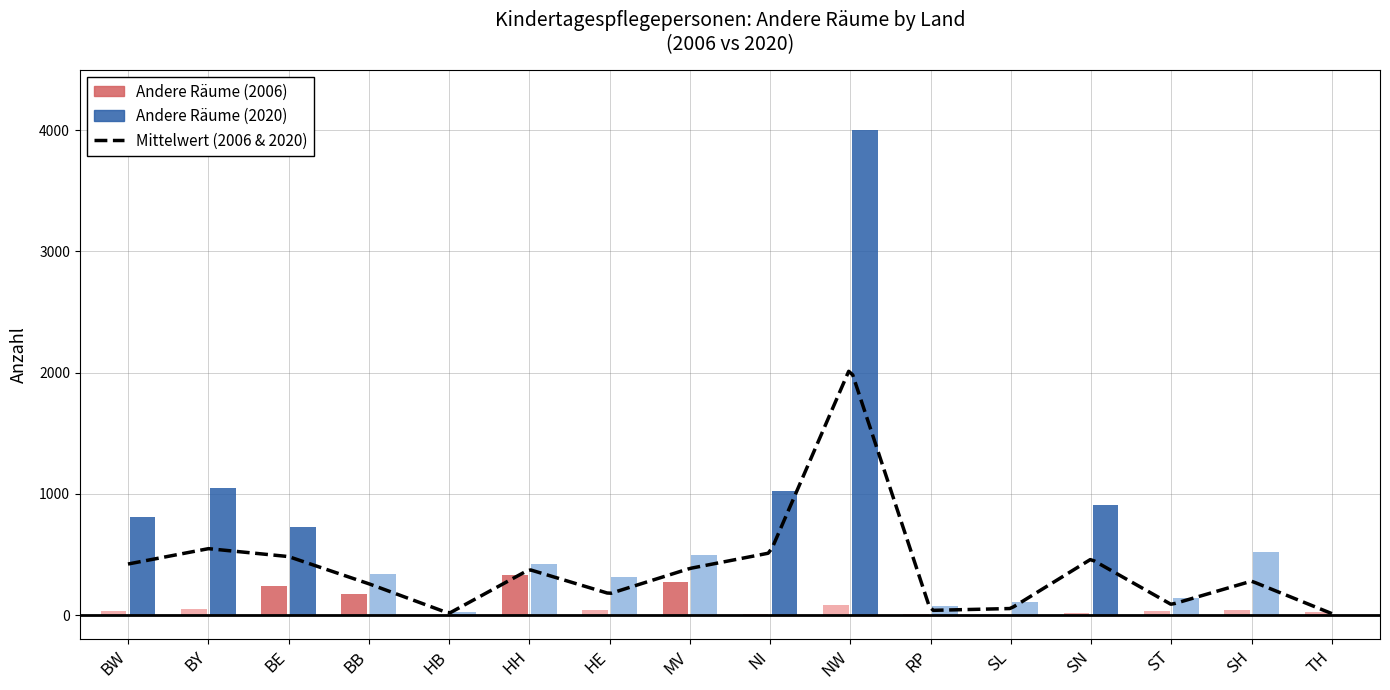

Is it true that Andere Räume (2020) equals 1046 at BY?

True